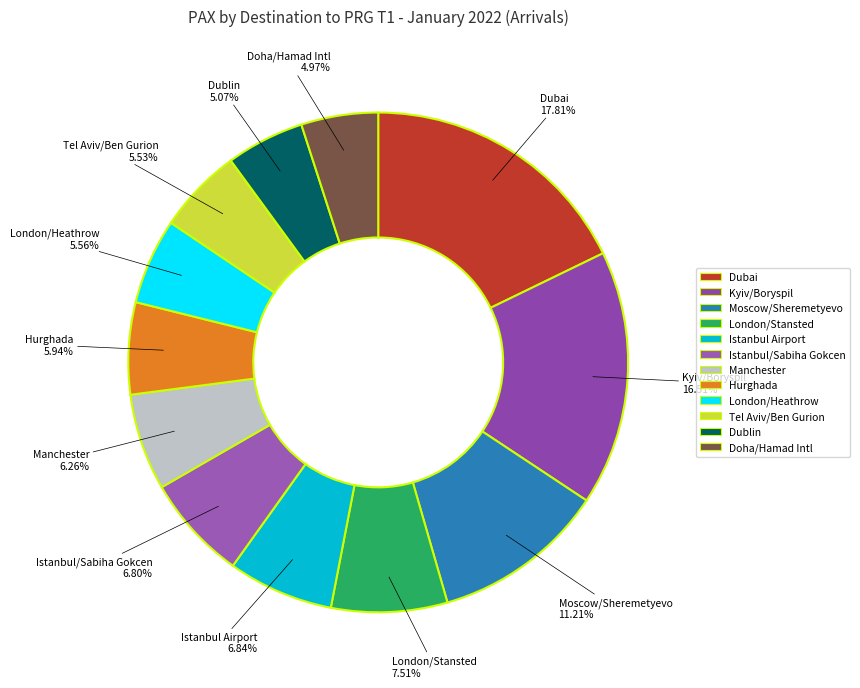

Rank the categories by value from highest to lowest.

DXB, KBP, SVO, STN, IST, SAW, MAN, HRG, LHR, TLV, DUB, DOH